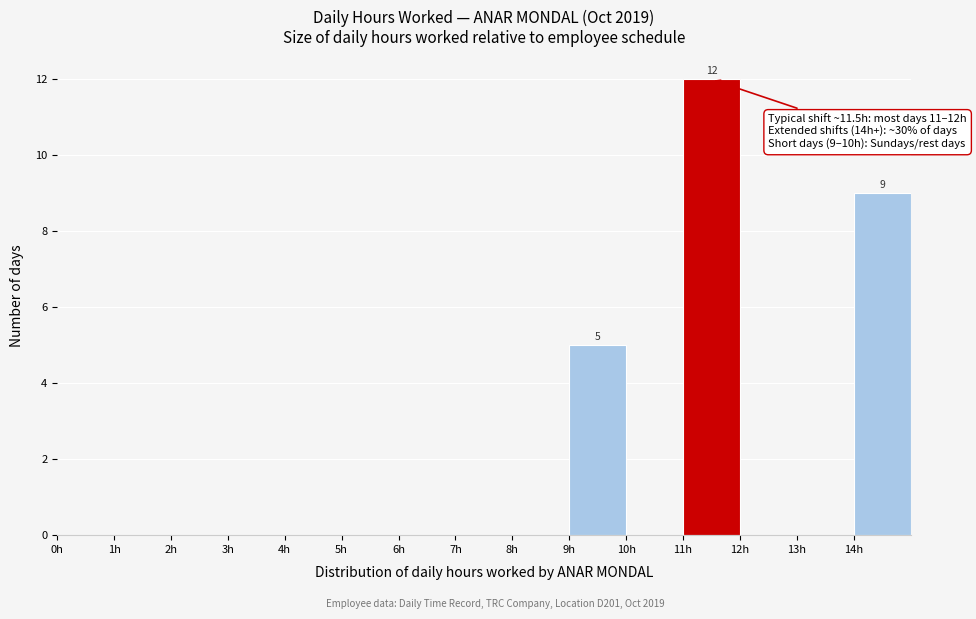

Over which range of the x-axis is the bar tallest?

11 to 12